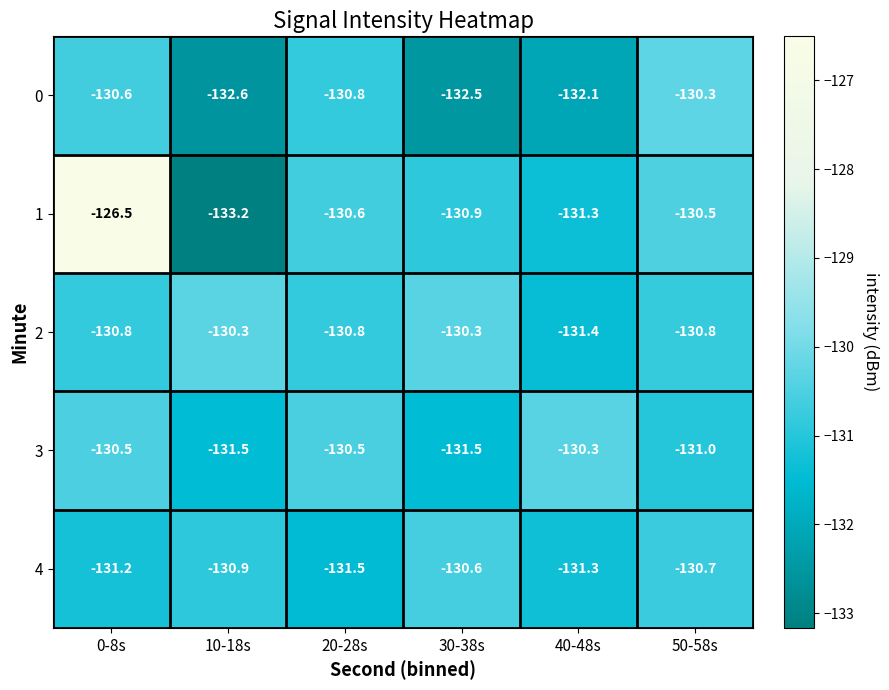

At which category does the chart reach its minimum across all series?

10-18s